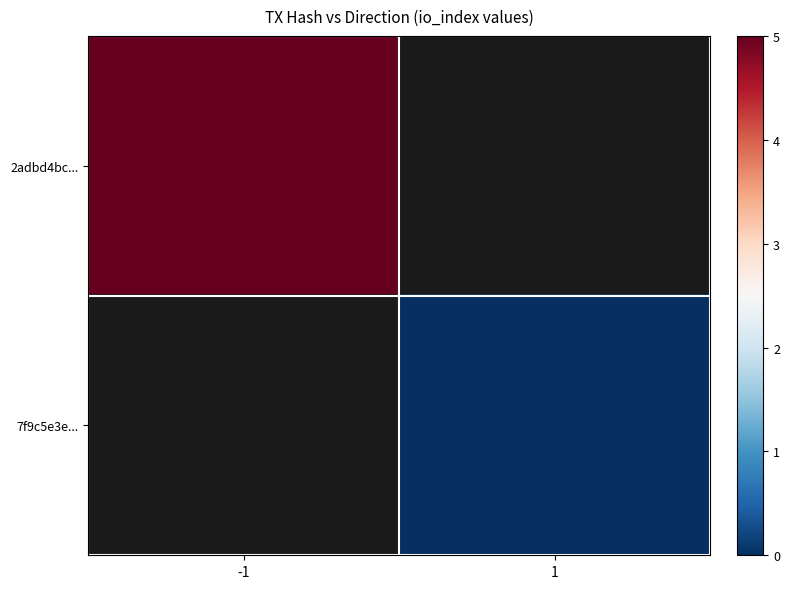

Between 1 and -1, which is larger?

-1